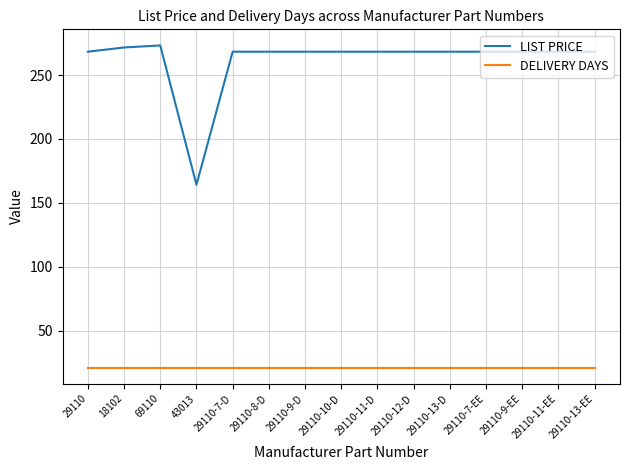

What position from the right is 29110-11-D?

7